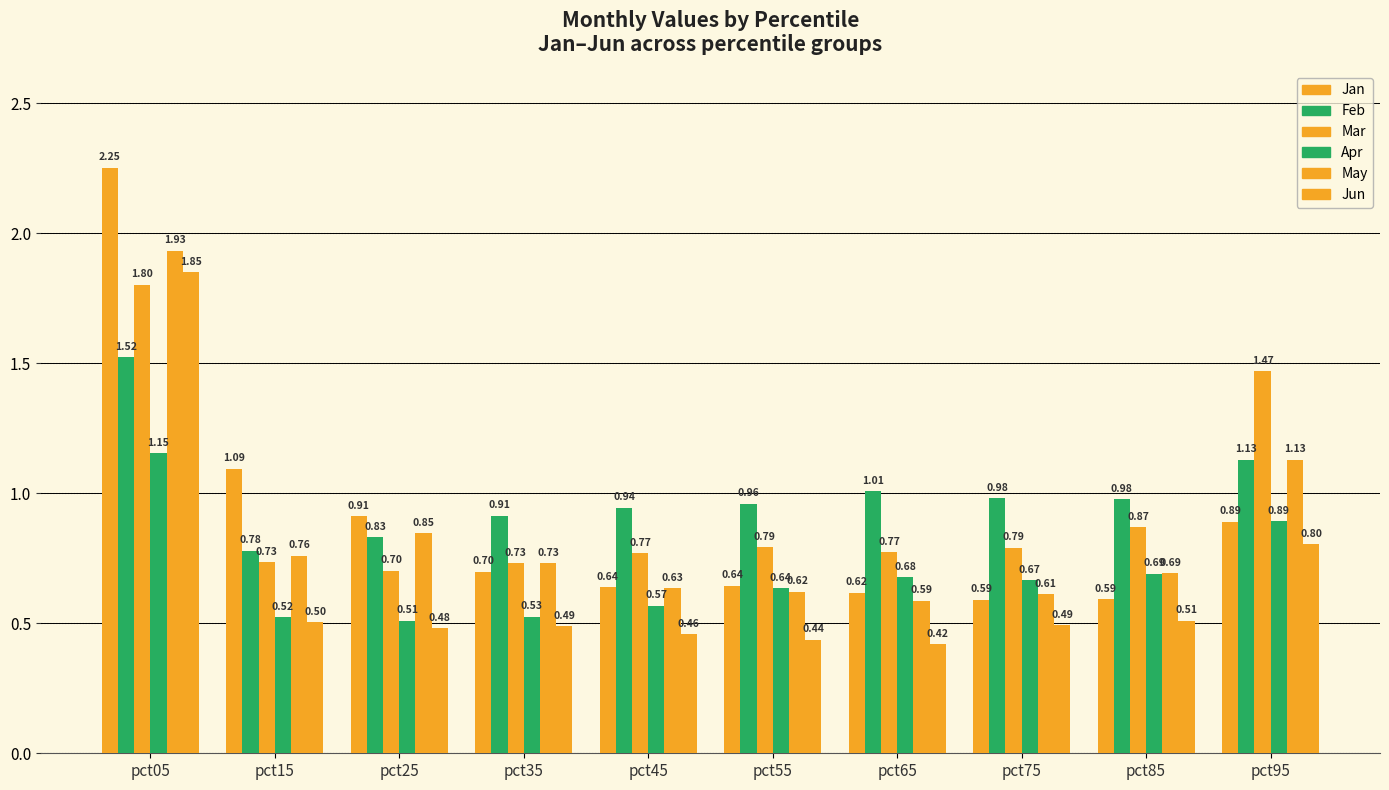

Which series changed the most between pct85 and pct95?

Mar